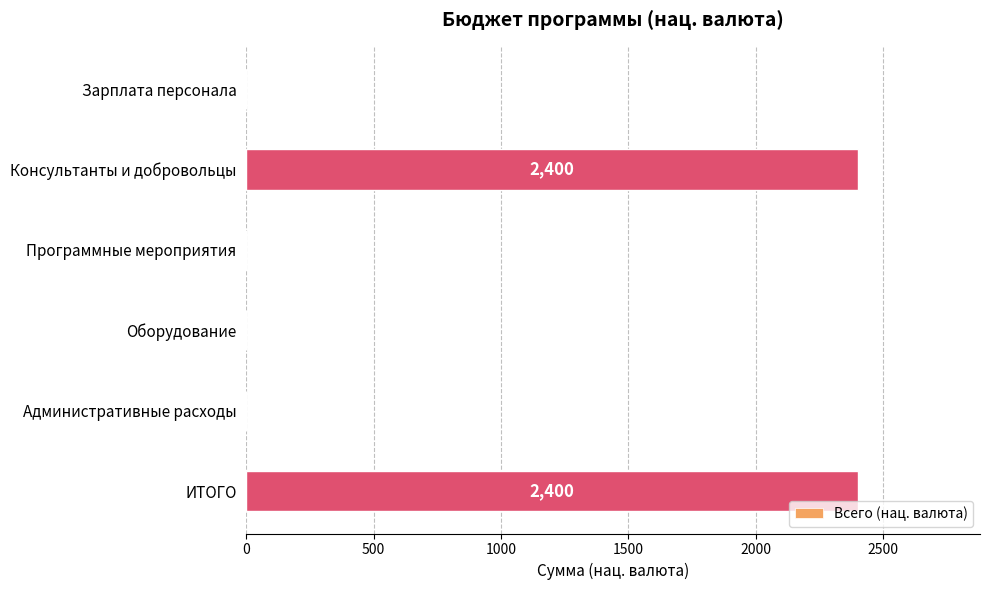

True or false: the data shows 1079 at Зарплата персонала.

False